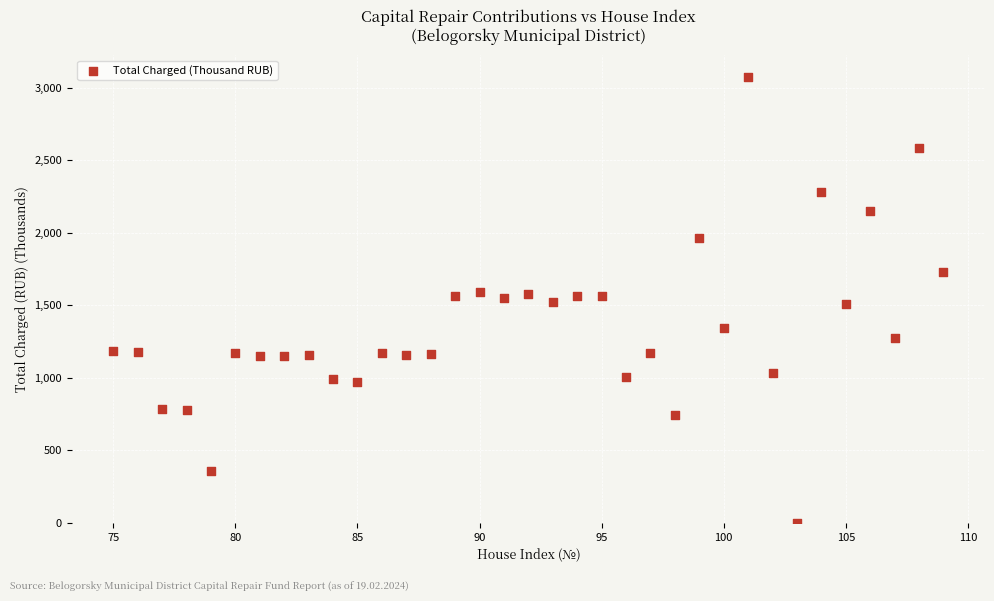

What is the range of X values (max minus min)?

34.0